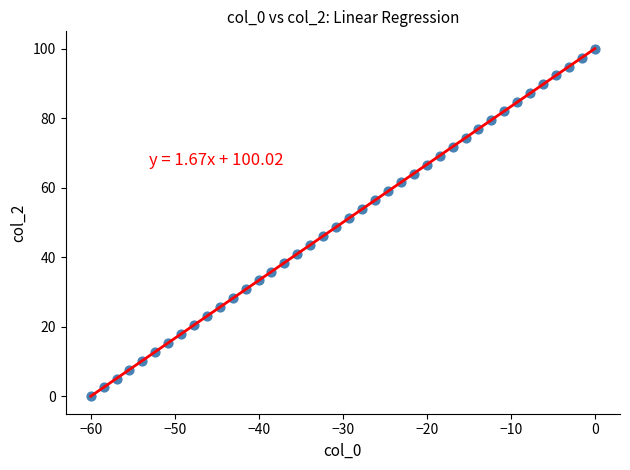

What is the range of Y values (max minus min)?

100.0